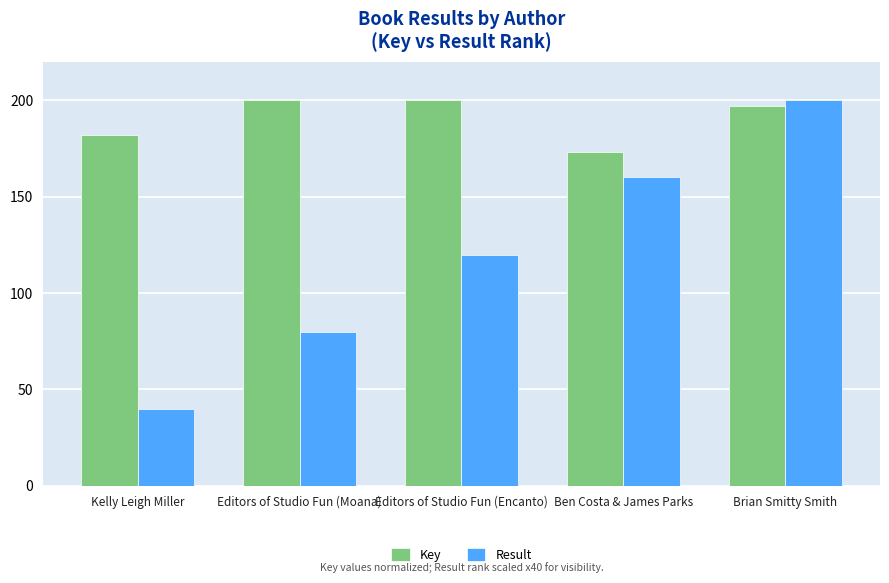

Which series changed the most between Kelly Leigh Miller and Ben Costa & James Parks?

Result